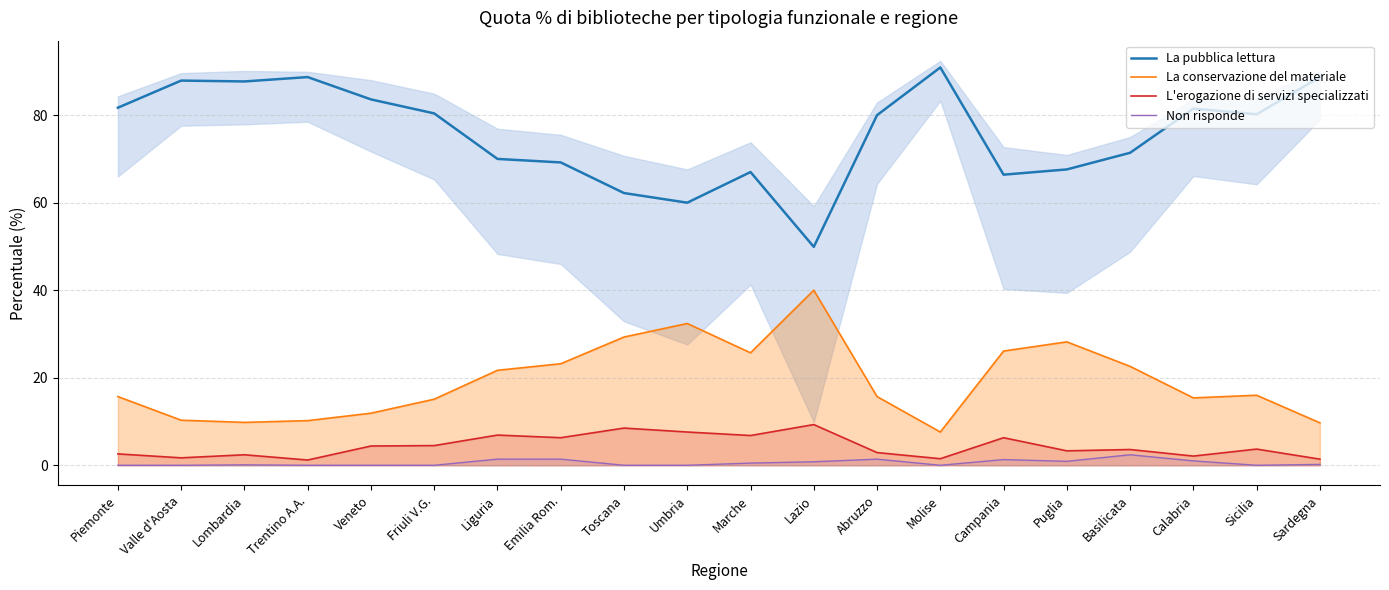

Rank the series at Calabria from lowest to highest value.

Non risponde, L'erogazione di servizi specializzati, La conservazione del materiale, La pubblica lettura